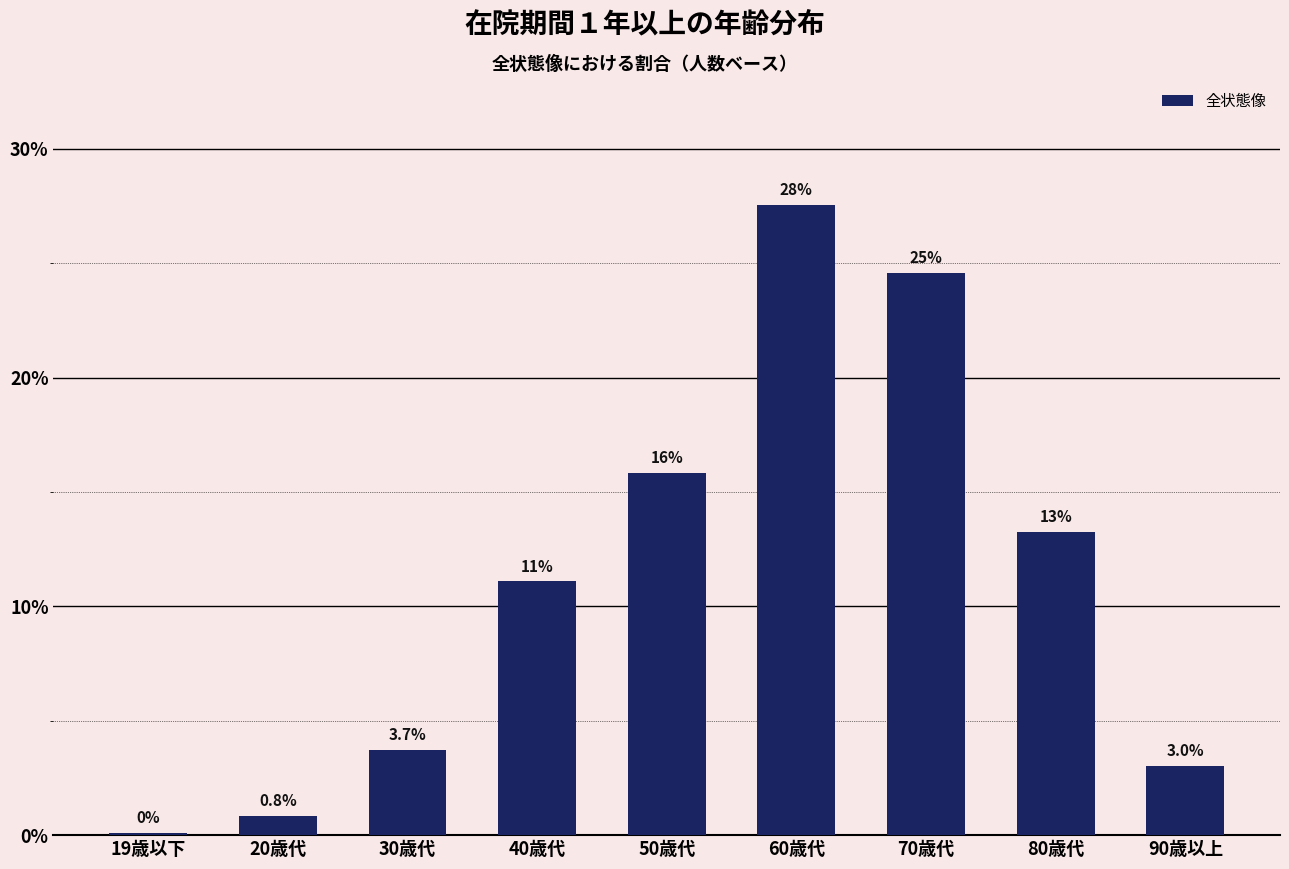

Are the bars horizontal?

No